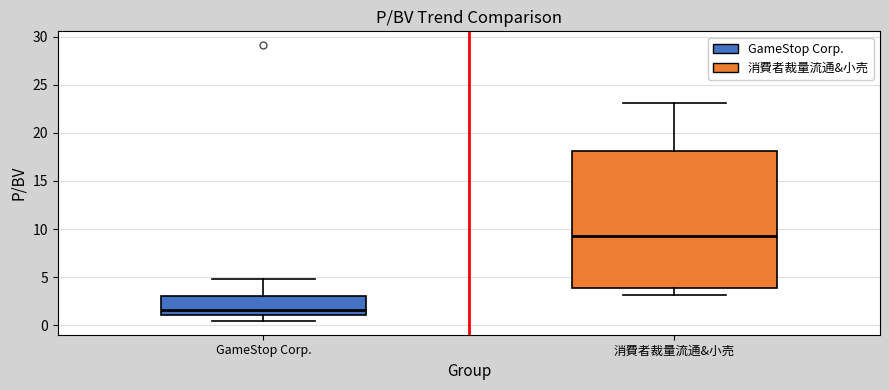

Comparing the boxes themselves (not the whiskers), which one is the tallest?

消費者裁量流通&小売